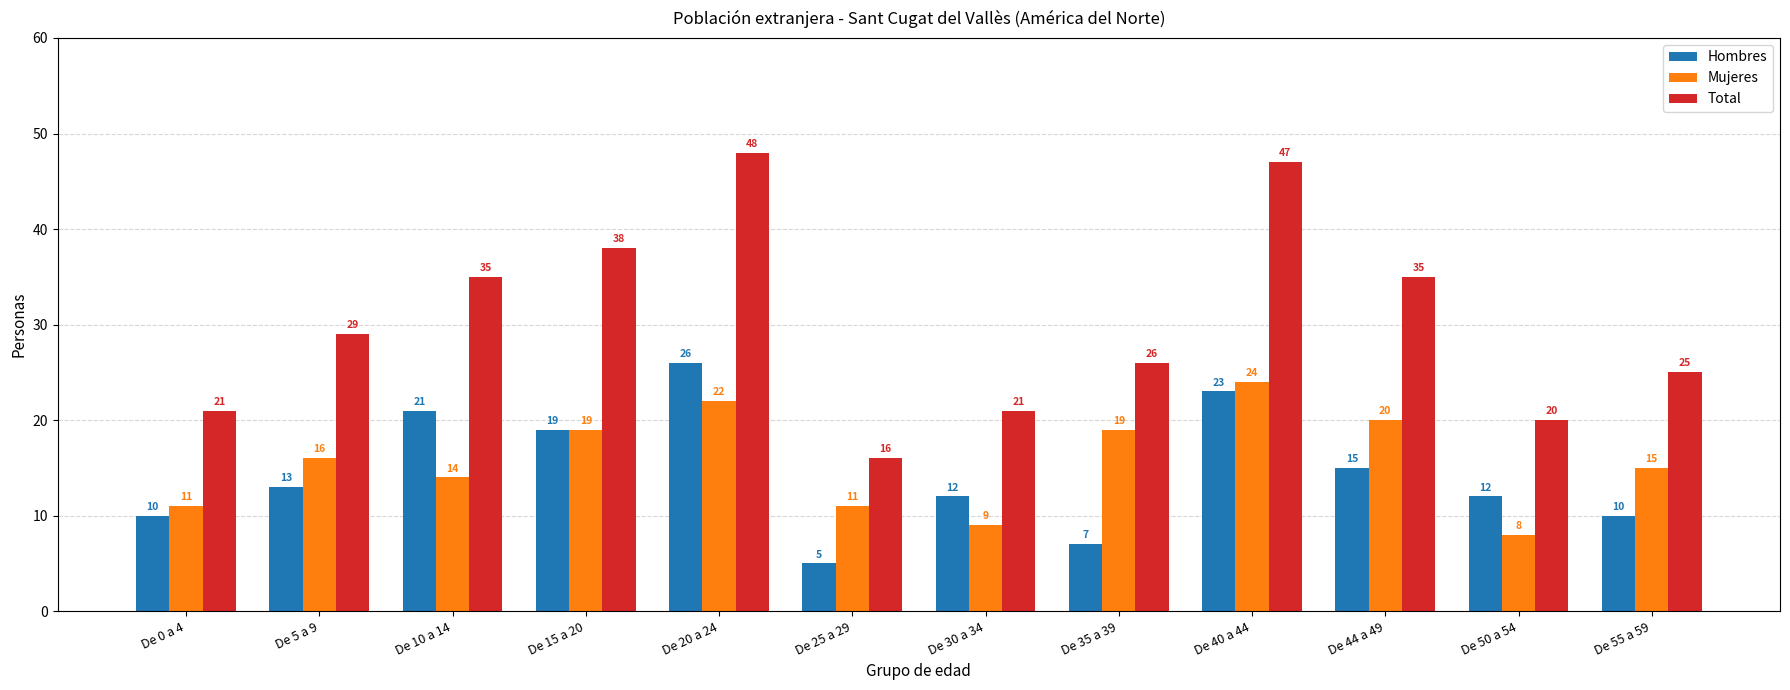

What is the spread (max minus min) of values at De 0 a 4?

11